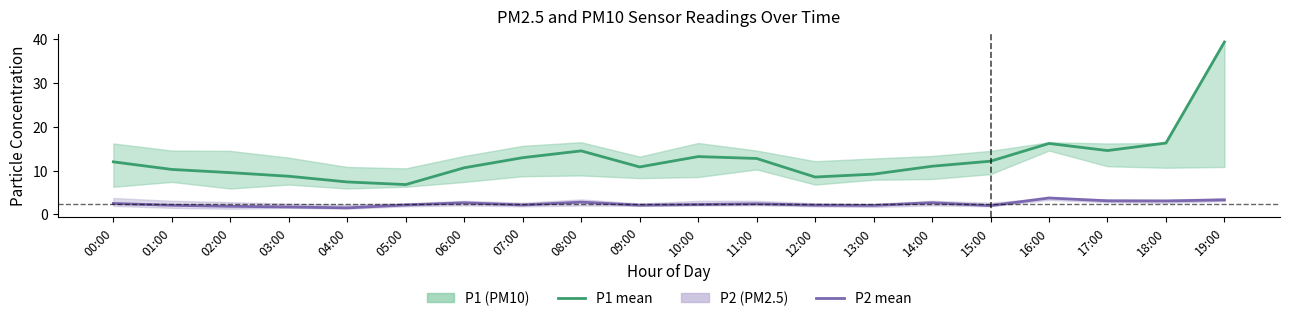

What is the sum of the P2 (PM2.5) values at 12:00 and 17:00?

5.2